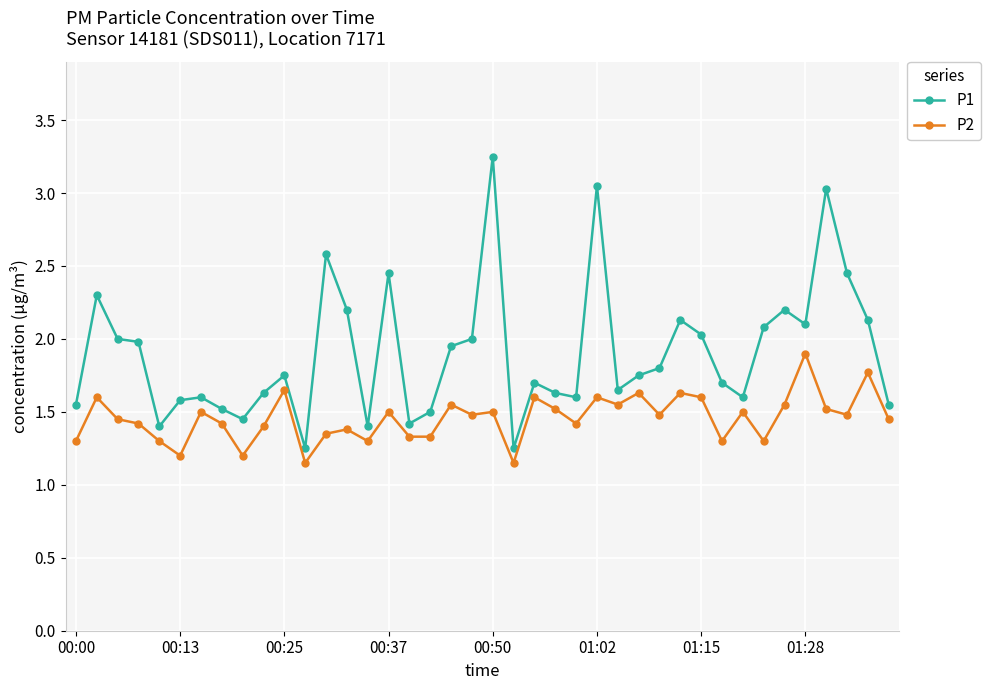

List the series in order of their peak value, lowest first.

P2, P1